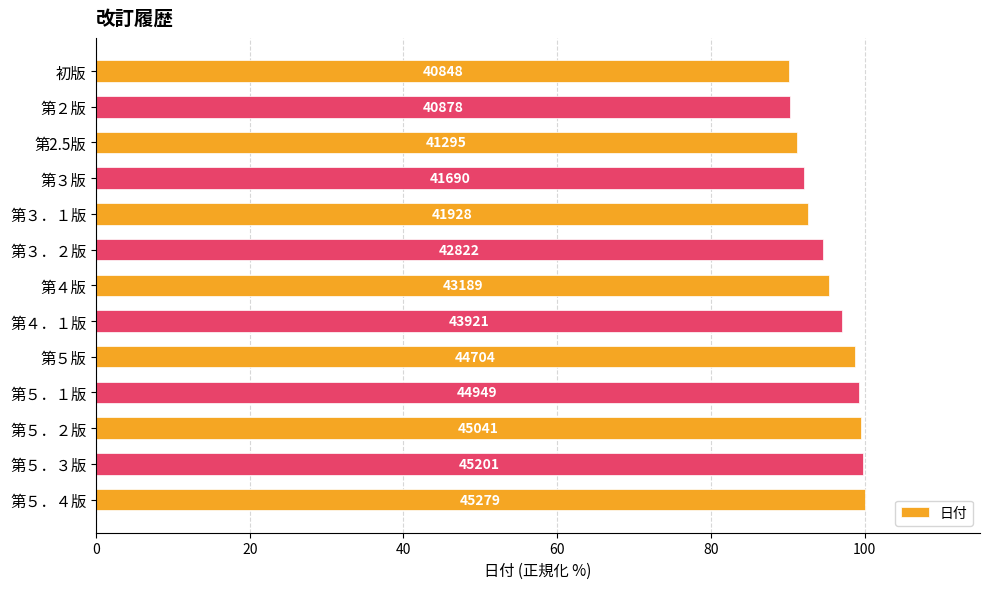

What is the sum of all values?

1240.6